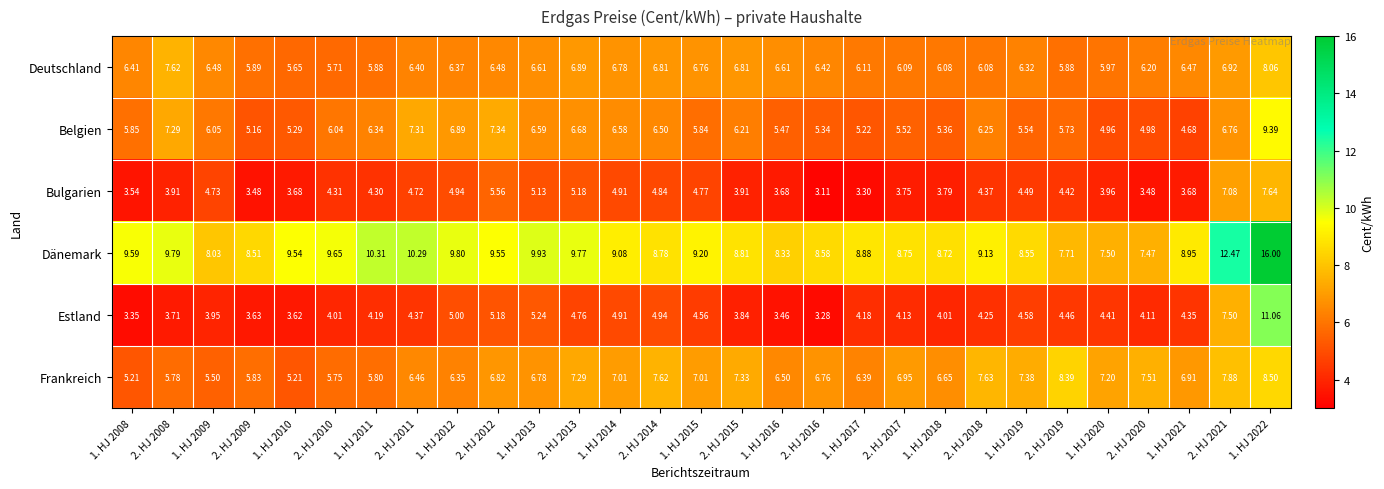

Which series has the widest spread of values?

Dänemark